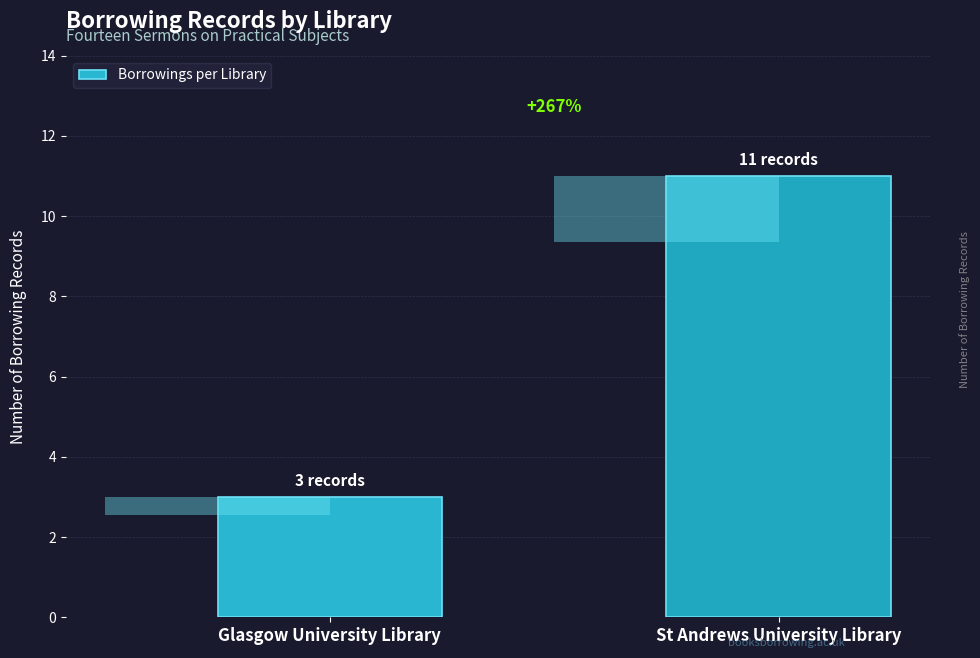

Reading left to right, what are all the values shown in this chart?

3	11